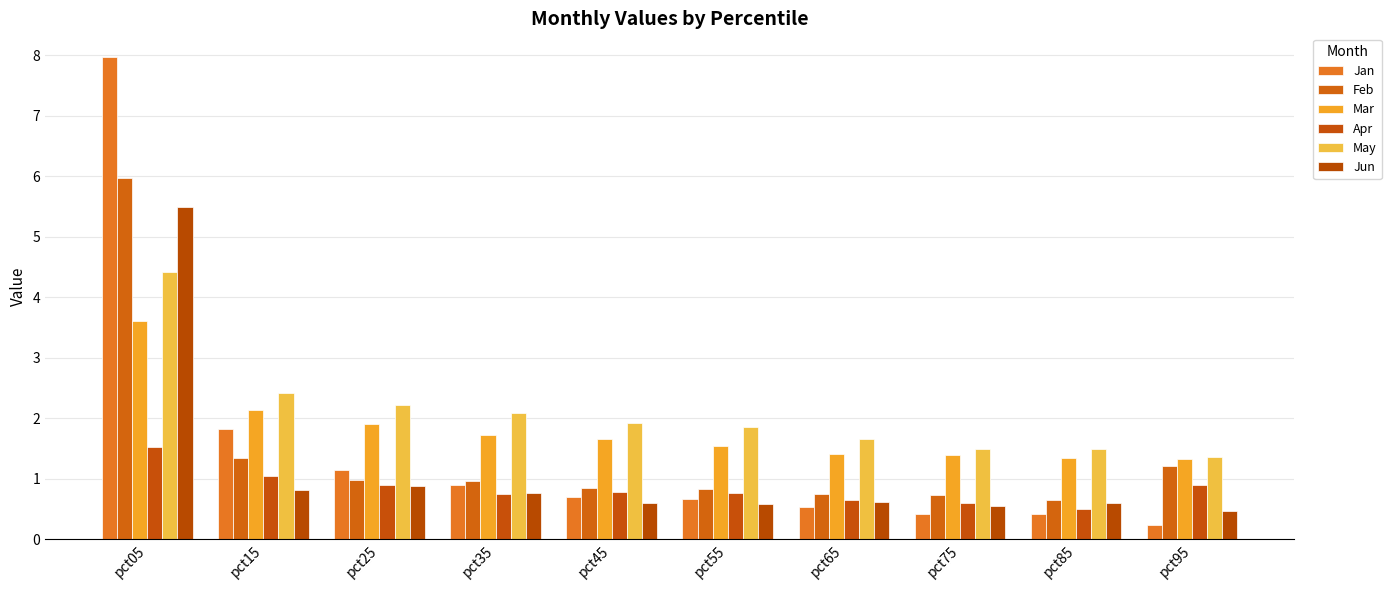

What is the value of the Mar bar at the 10th from the left?

1.3